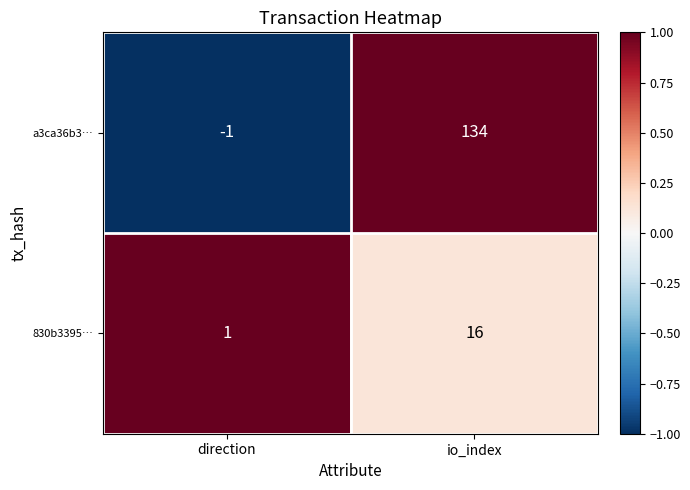

List the series in order of their overall mean, lowest first.

830b3395…, a3ca36b3…